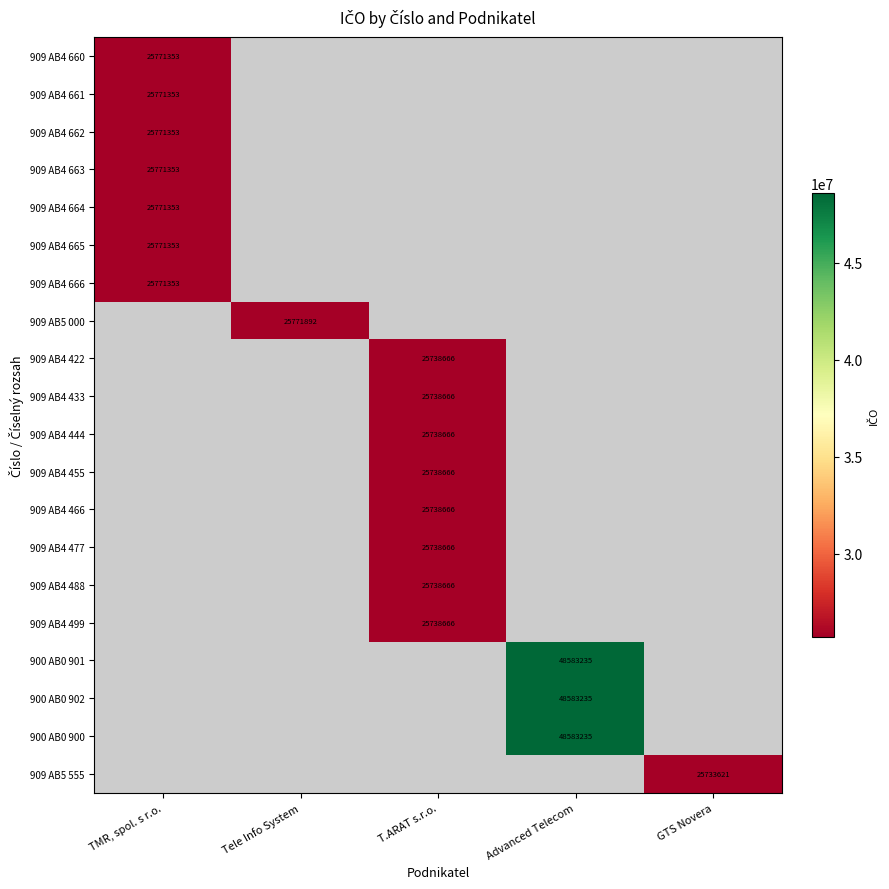

Is it true that 909 AB5 555 equals 25733621 at GTS Novera?

True